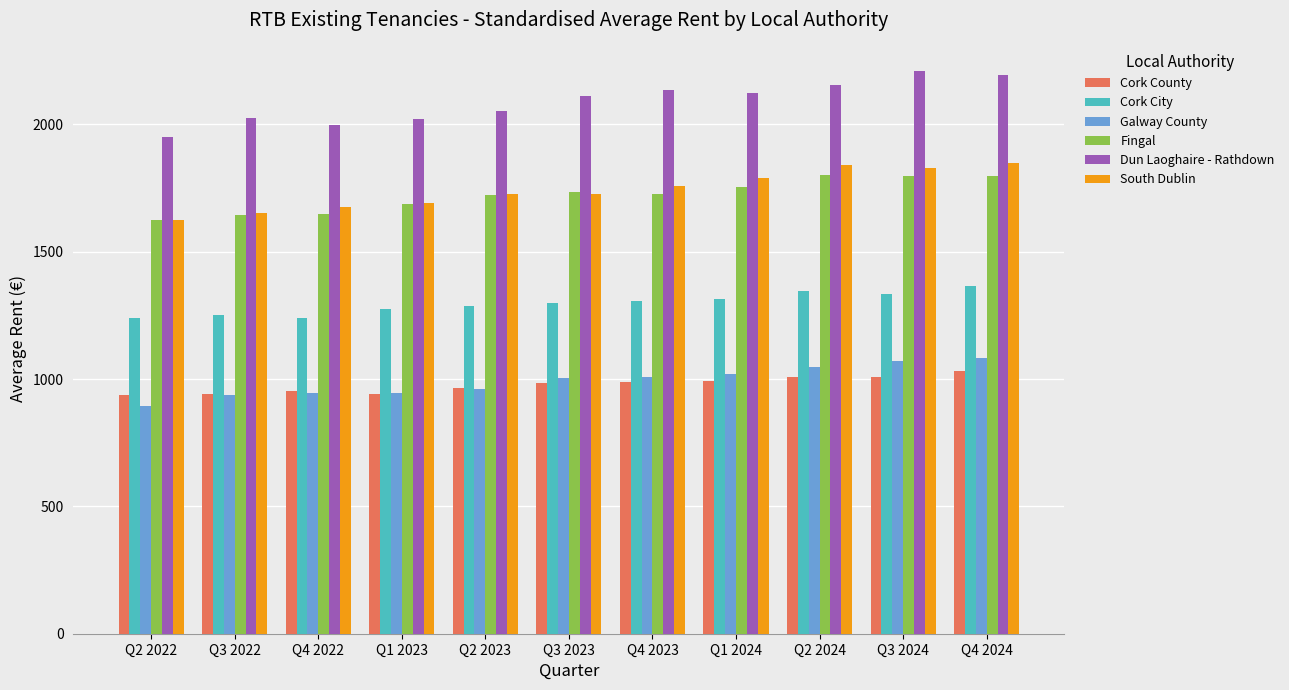

Which series has the largest range (max minus min)?

Dun Laoghaire - Rathdown